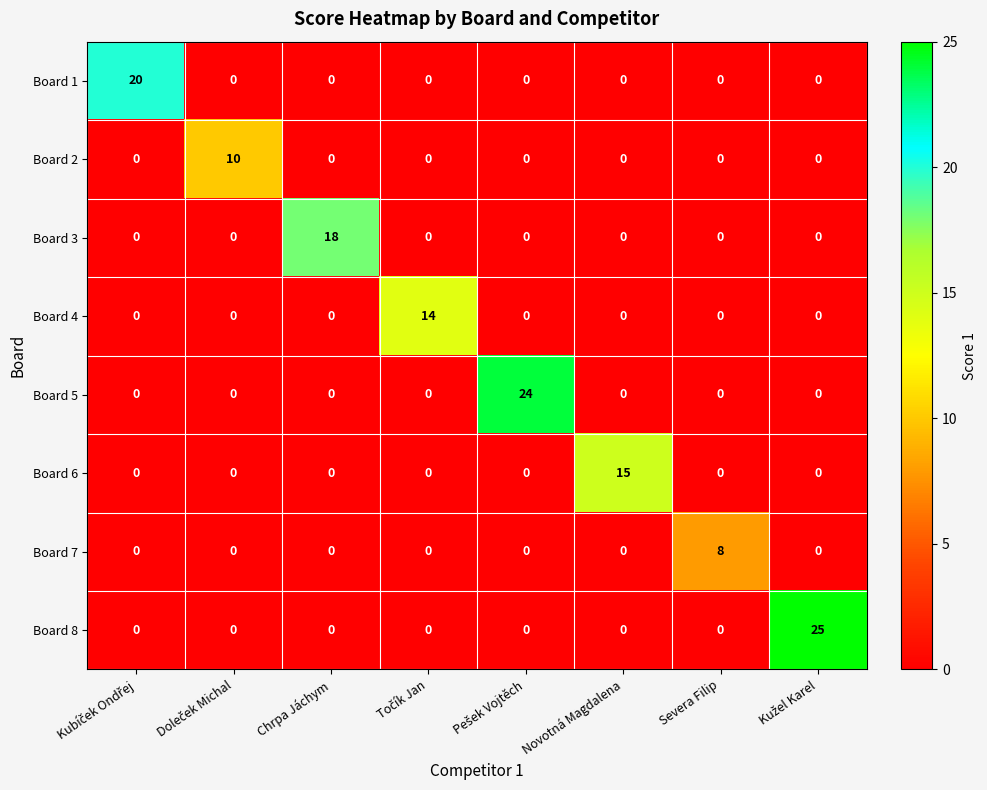

Is it true that Board 4 equals 9 at Chrpa Jáchym?

False